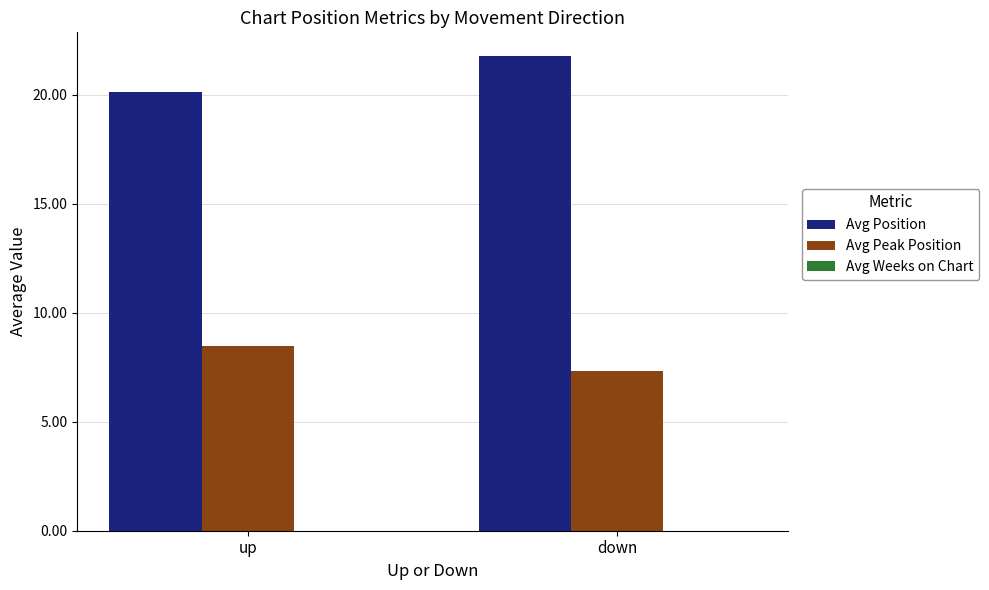

Which series has the largest total across all categories?

Avg Position